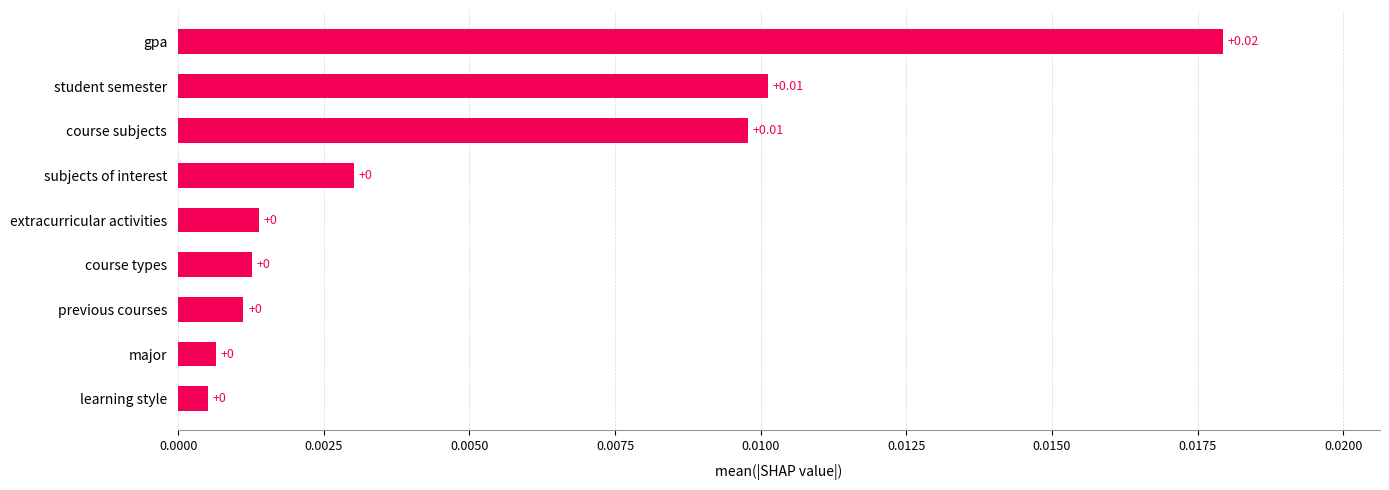

Does the chart contain any negative values?

No